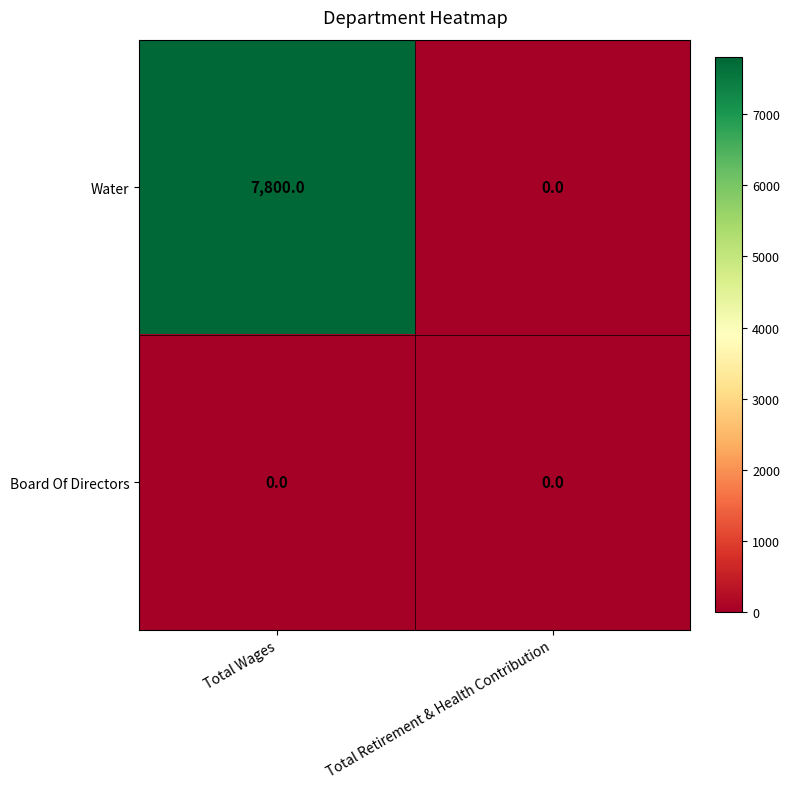

Reading left to right, extract all data points from this chart.

Water: Total Wages=7800	Total Retirement & Health Contribution=0
Board Of Directors: Total Wages=0	Total Retirement & Health Contribution=0